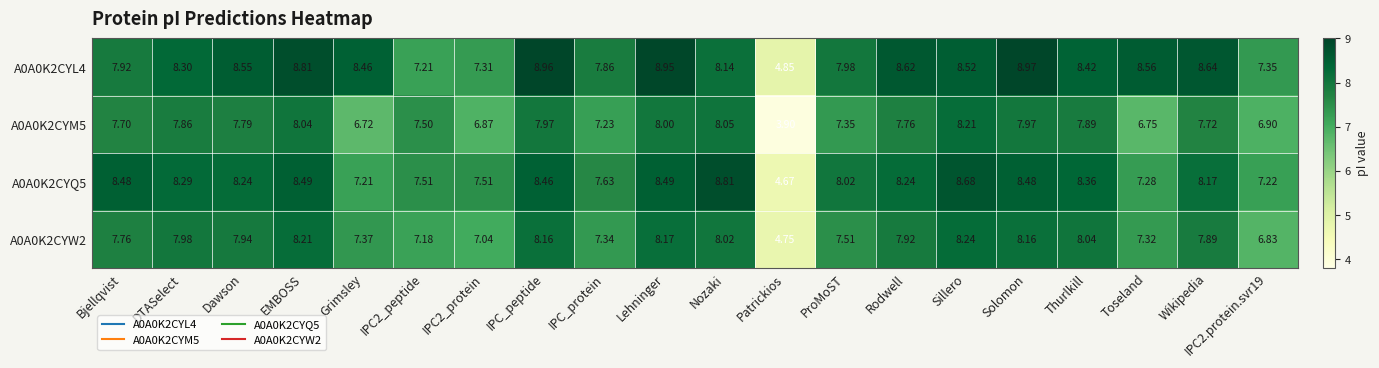

Which category has the lowest value across all series?

Patrickios